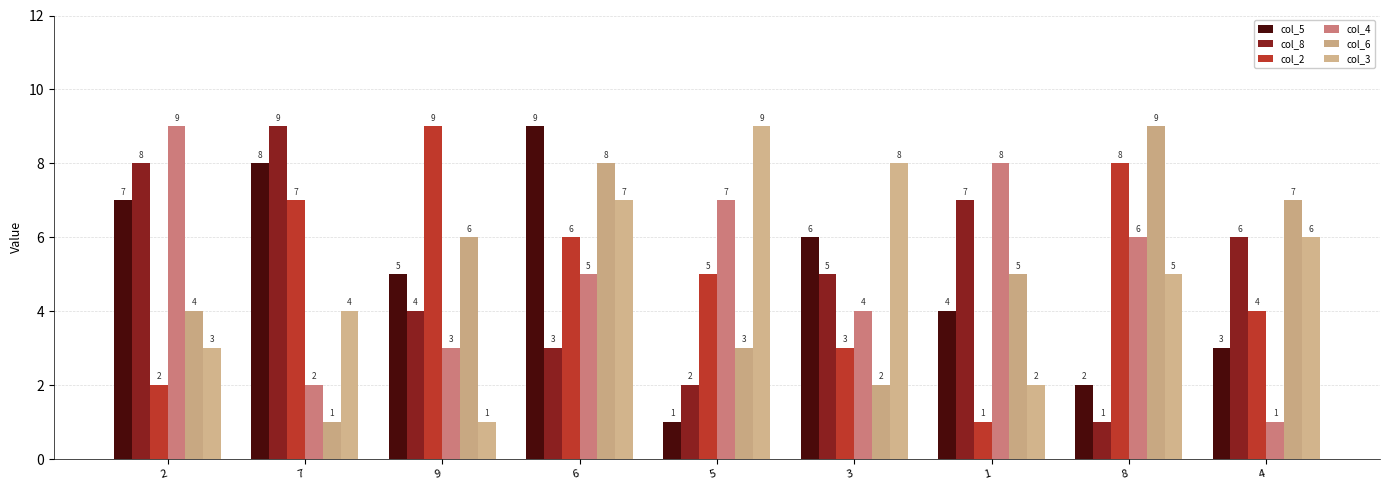

List the series in order of their peak value, lowest first.

col_5, col_8, col_2, col_4, col_6, col_3